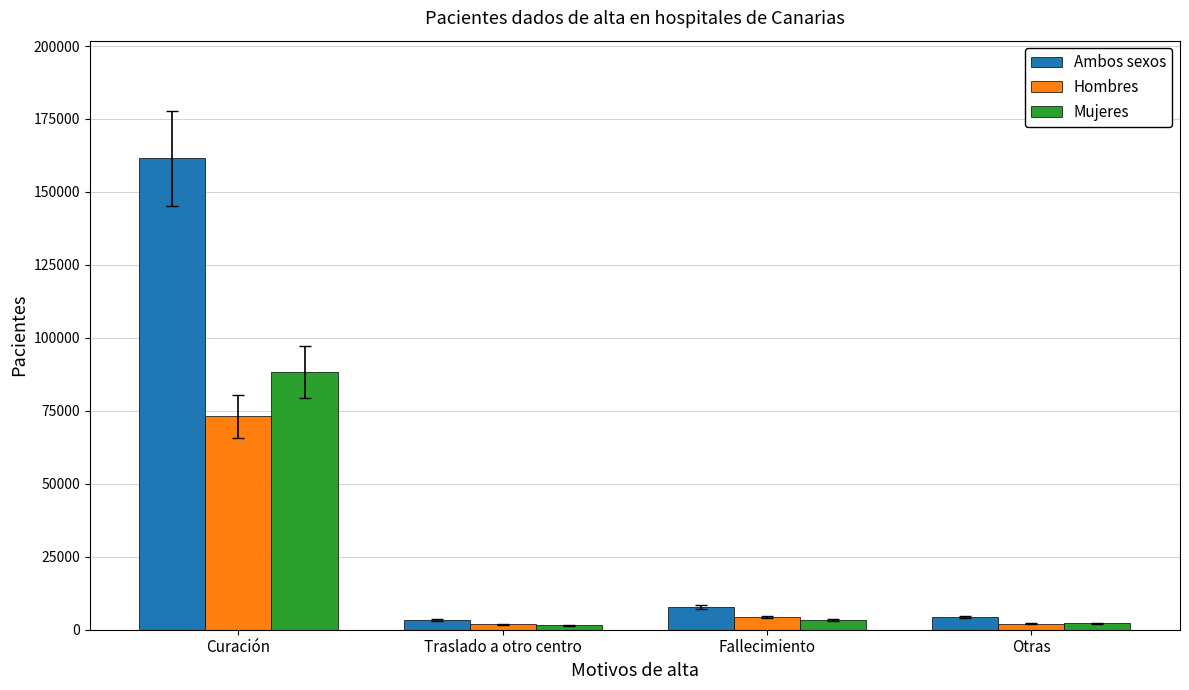

At which label does Hombres first exceed 4347?

Curación